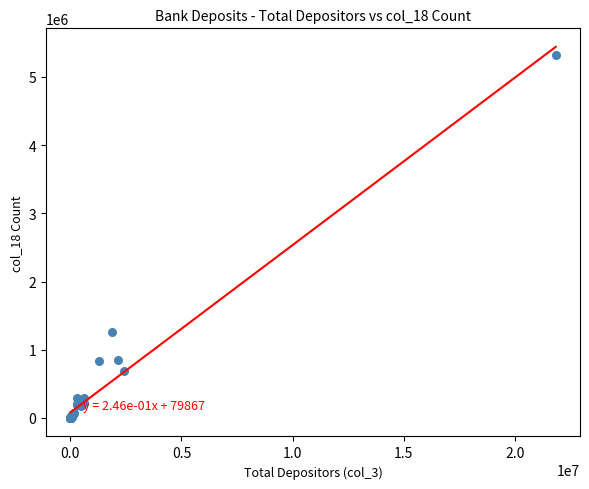

What Y value in the scatter plot is closest to 2662269?

1263266